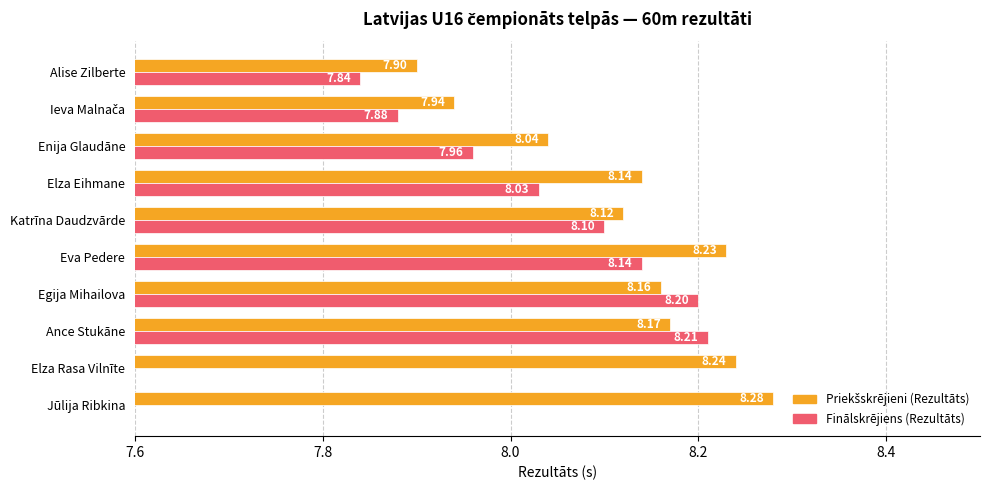

Are the bars horizontal?

Yes